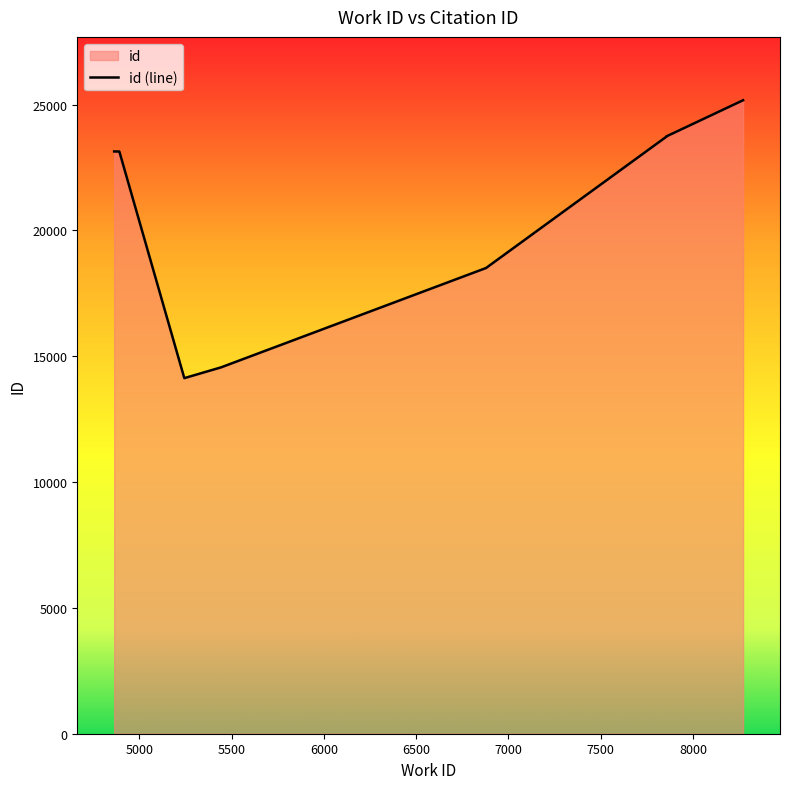

What is the value of the 8th point from the left?

23734